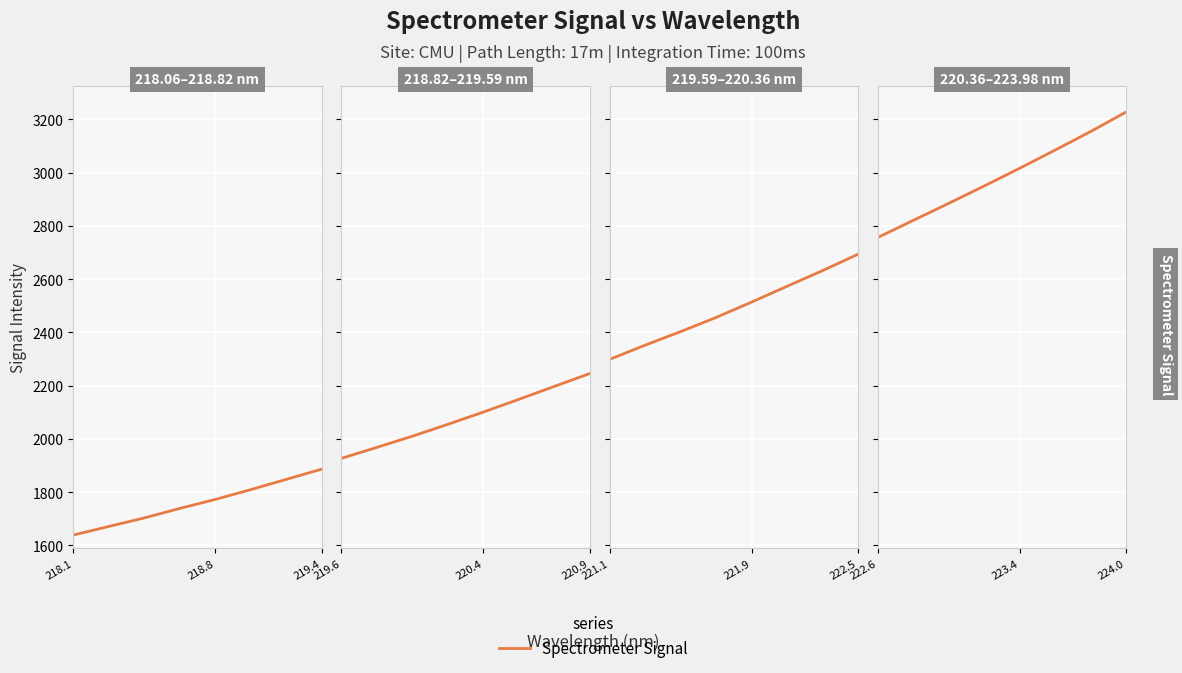

Does the chart display data point markers on the line(s)?

No